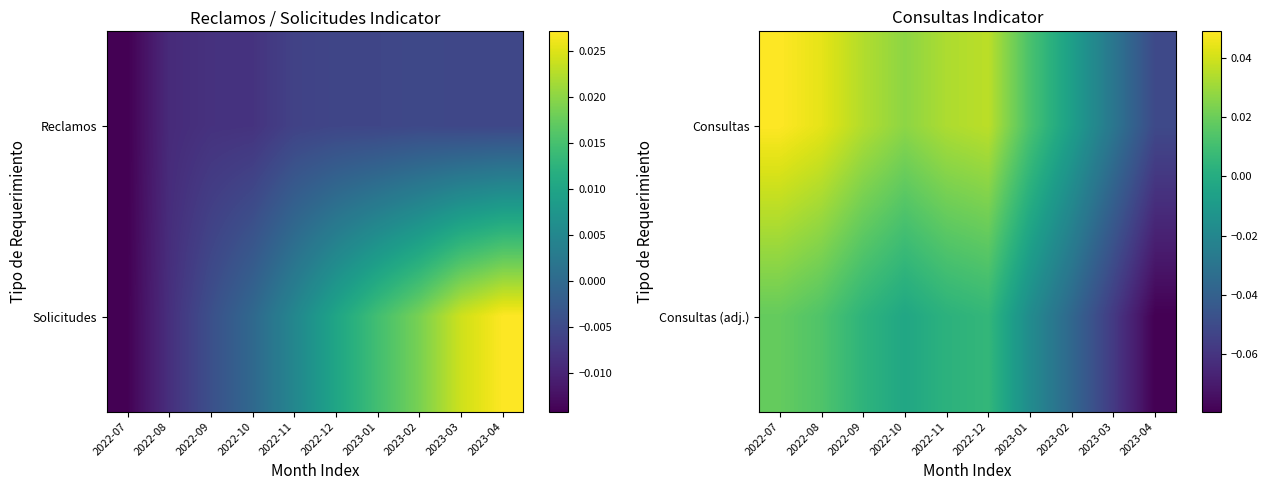

What is the difference between the maximum and minimum values in the Consultas (adj.) series?

0.1